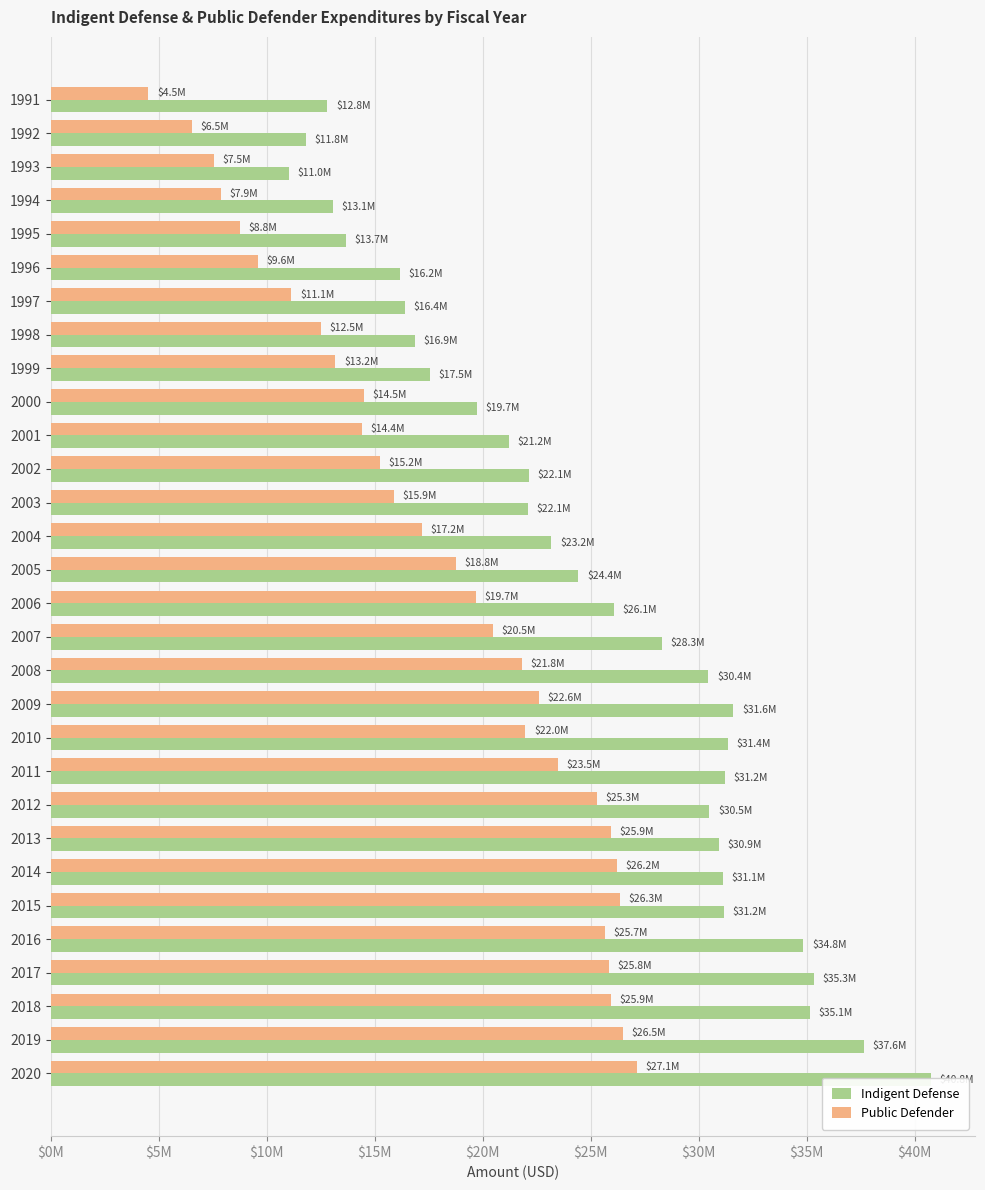

The value of Indigent Defense at 2018 is 22885348. True or false?

False